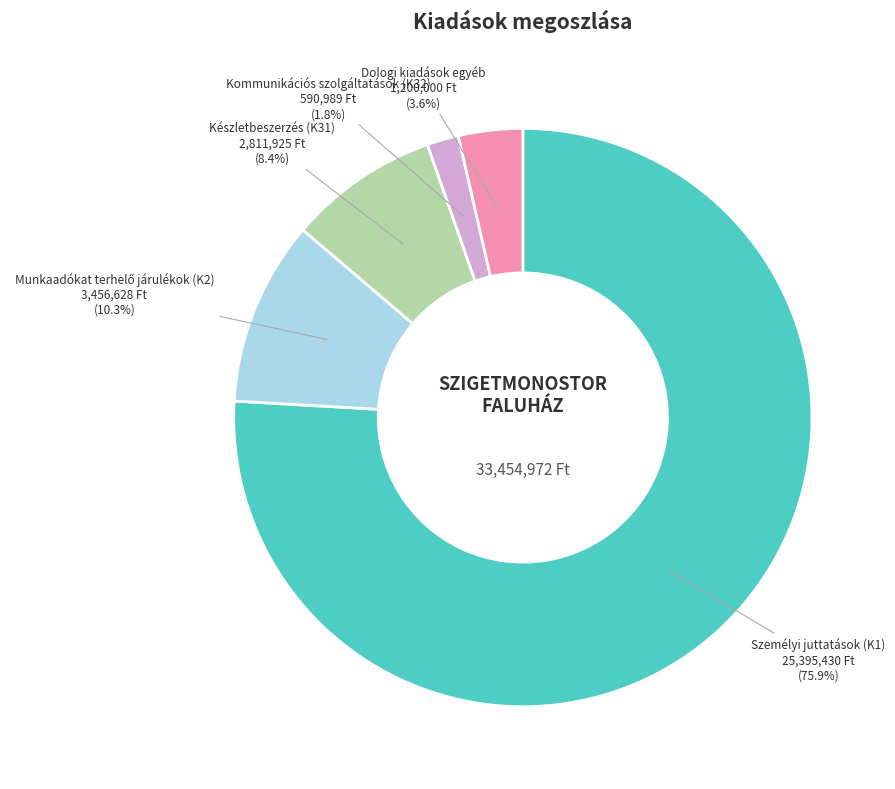

Is there any slice that represents more than half of the pie?

Yes